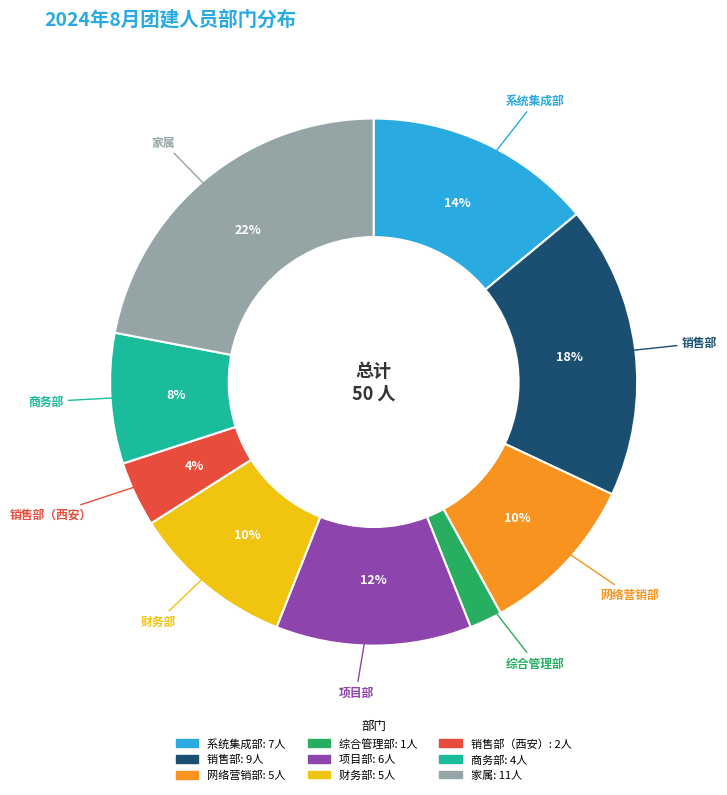

How many slices are in this pie chart?

9